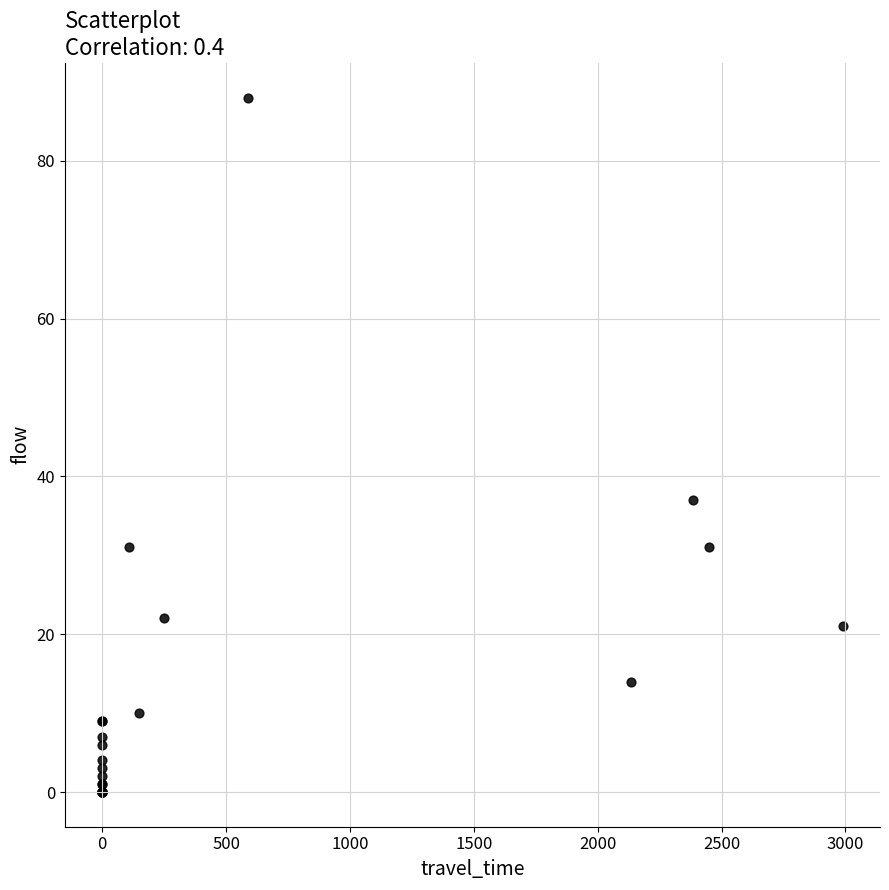

What Y value in the scatter plot is closest to 44?

37